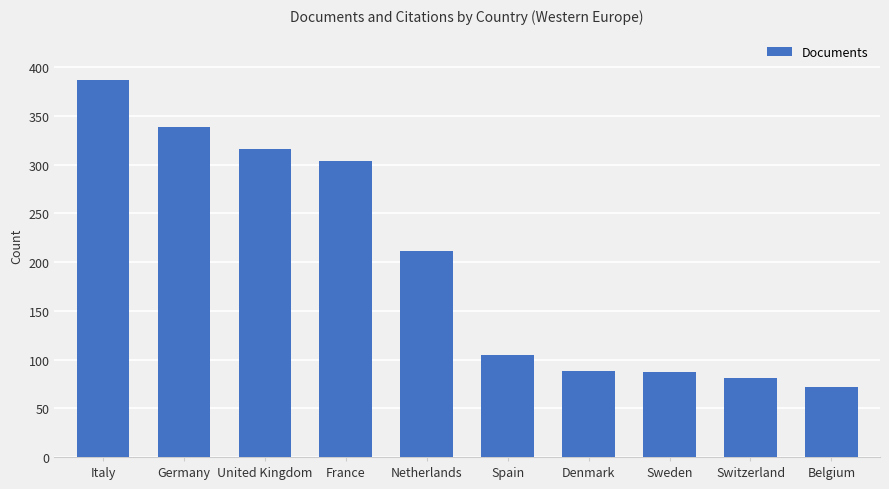

Where is the data nearest to the value 229?

Netherlands